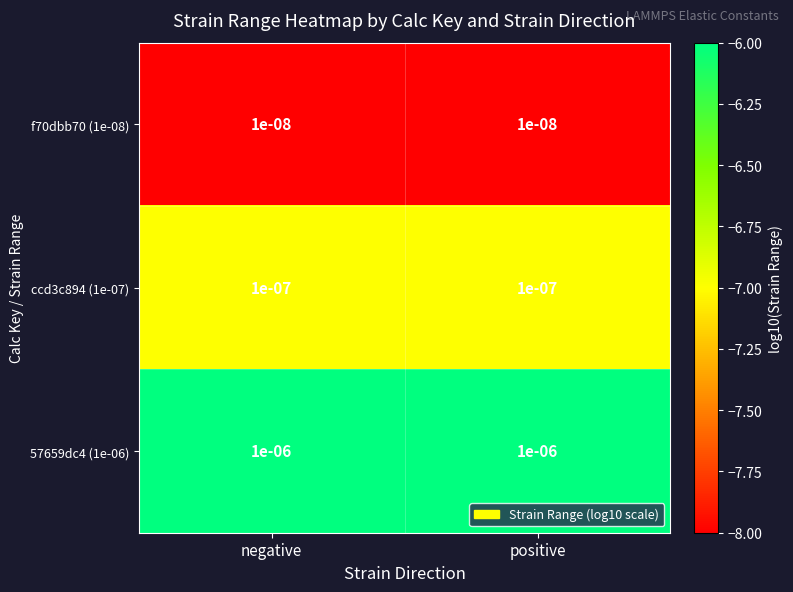

Is the value of ccd3c894 (1e-07) at negative greater than the value of 57659dc4 (1e-06) at negative?

No